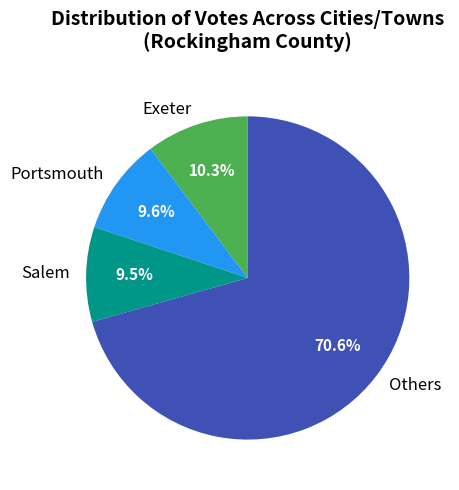

What percentage do Exeter and Others together represent?

80.9%